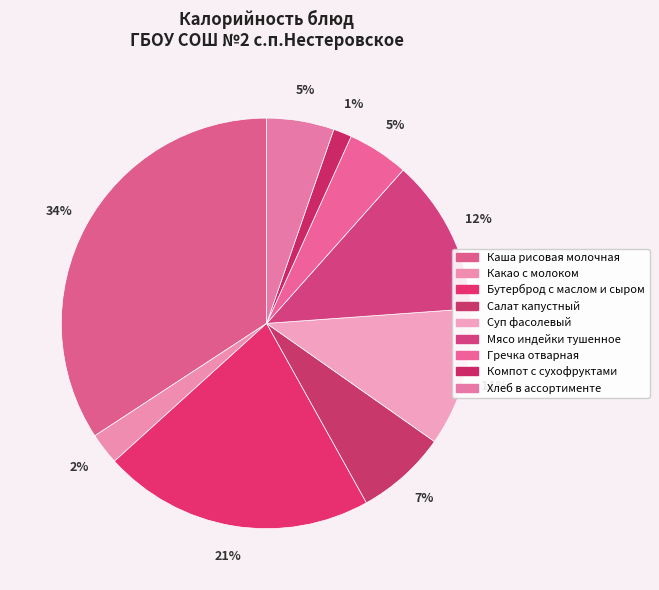

Count the number of slices in the pie.

9